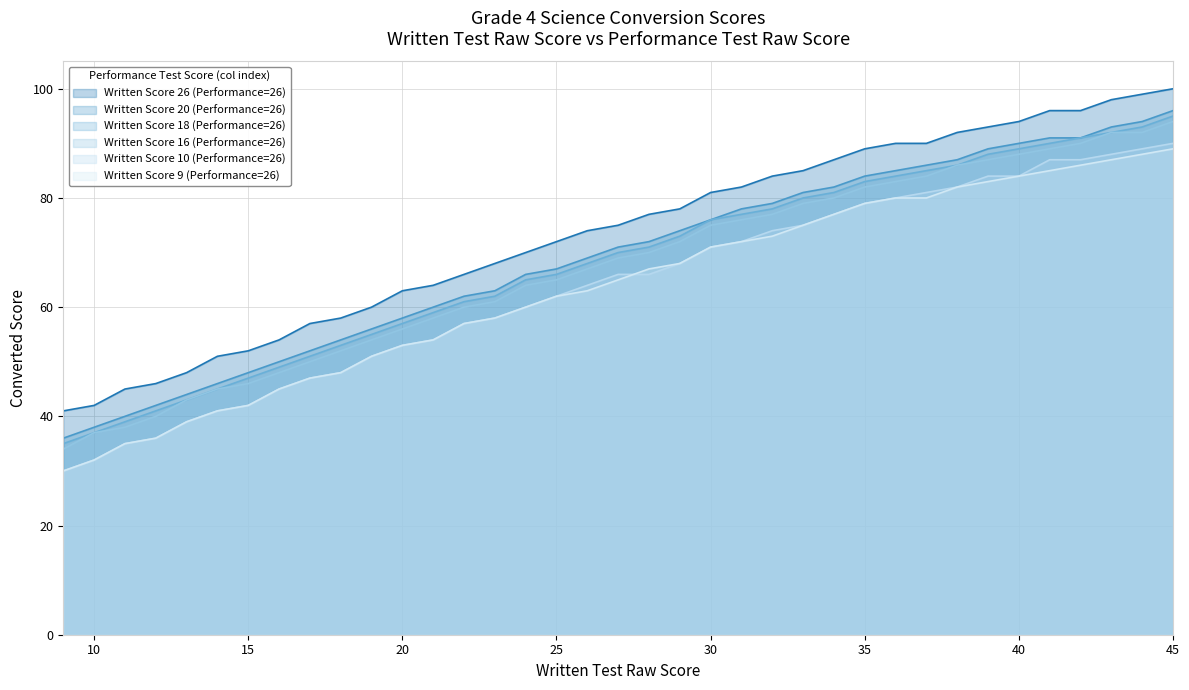

What is the smallest value displayed?

30